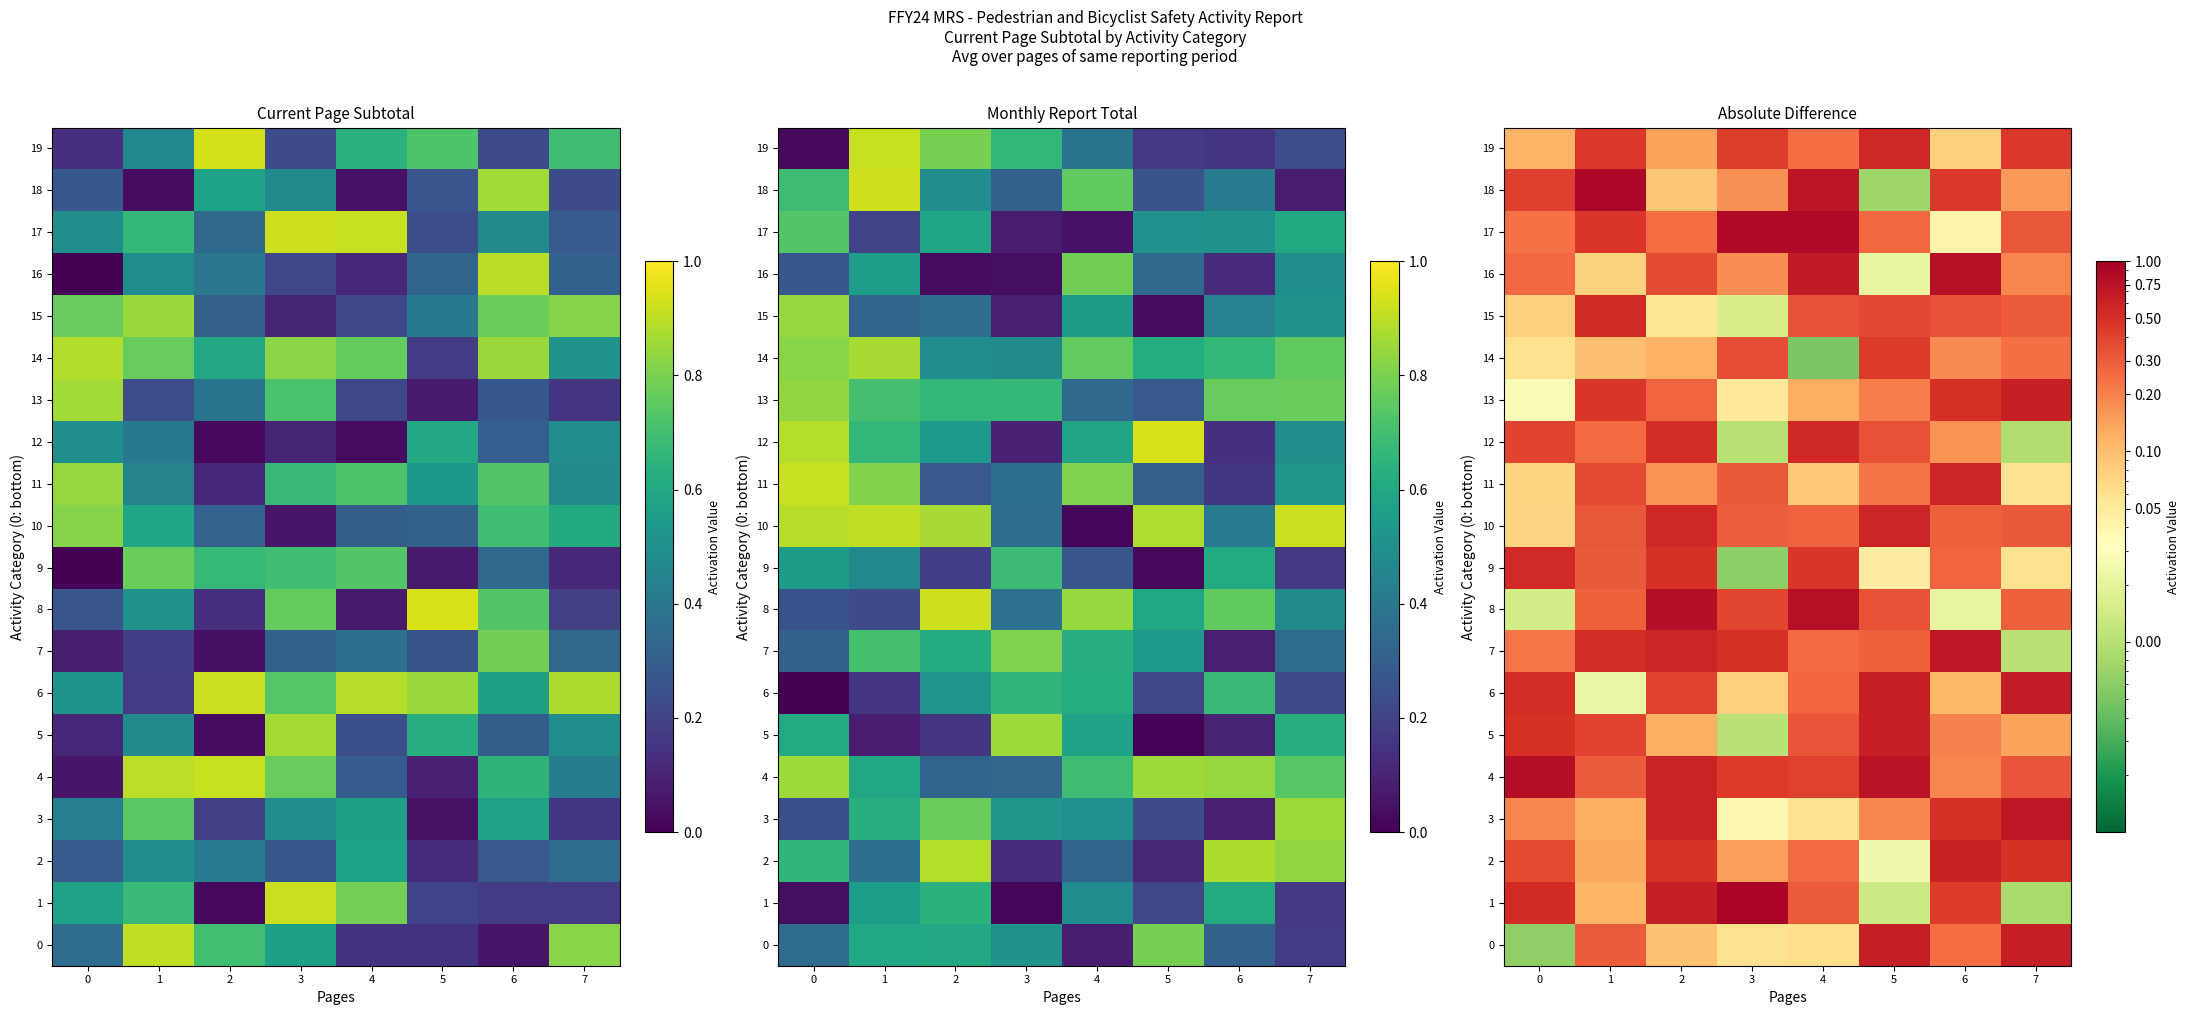

The 18 series shows 0.4 at 0. True or false?

True